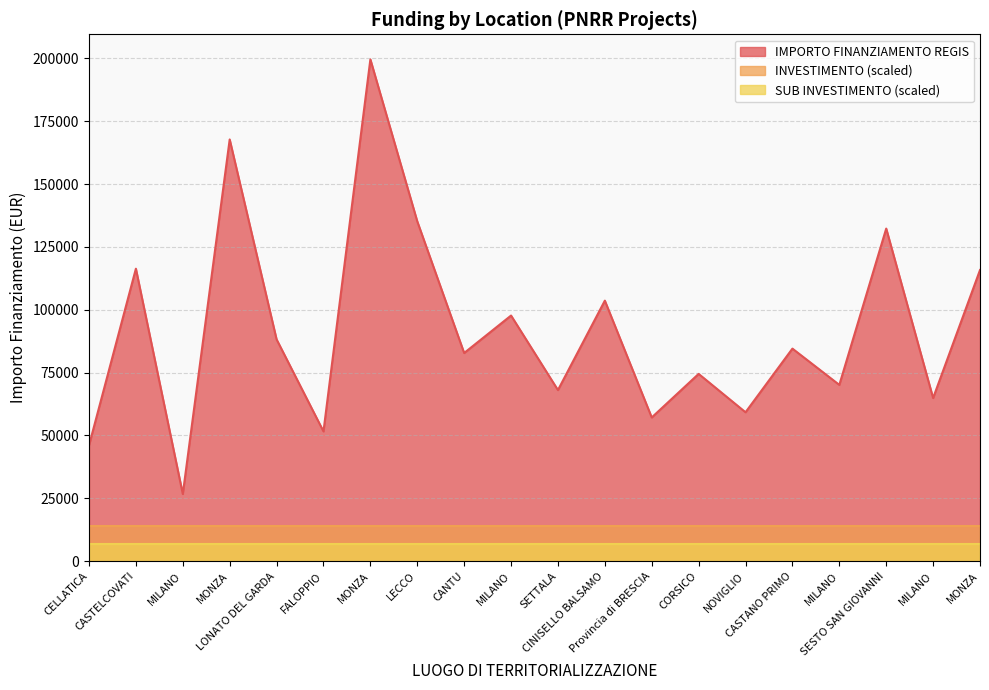

At which category does IMPORTO FINANZIAMENTO REGIS reach its first local valley?

MILANO